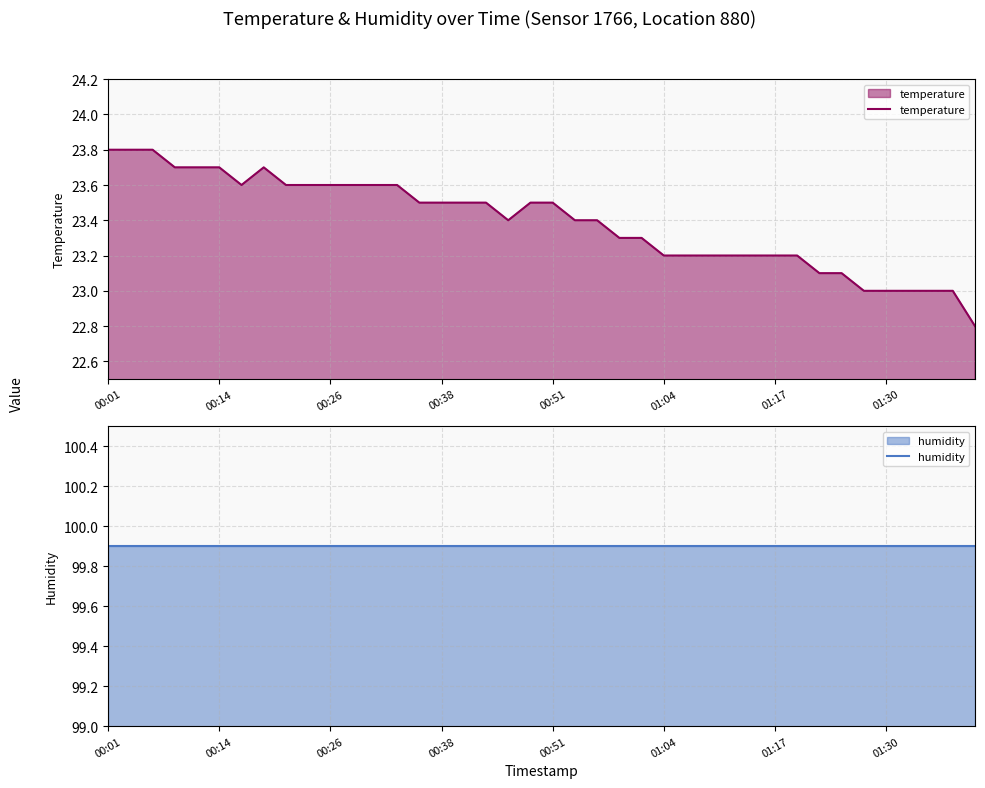

True or false: humidity has more than 1 interior local peaks.

False